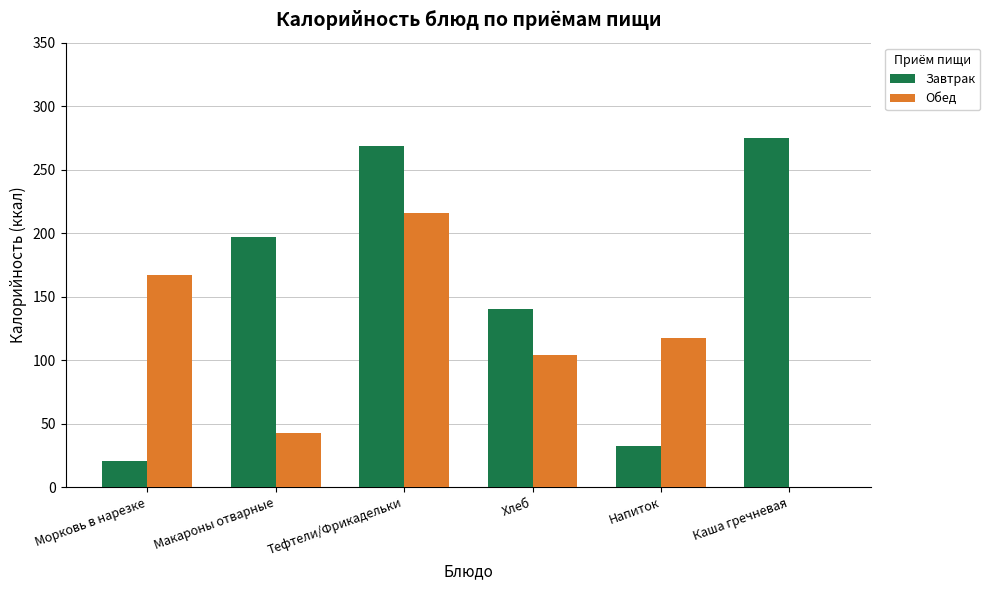

What are all the series names shown in the legend?

Завтрак, Обед